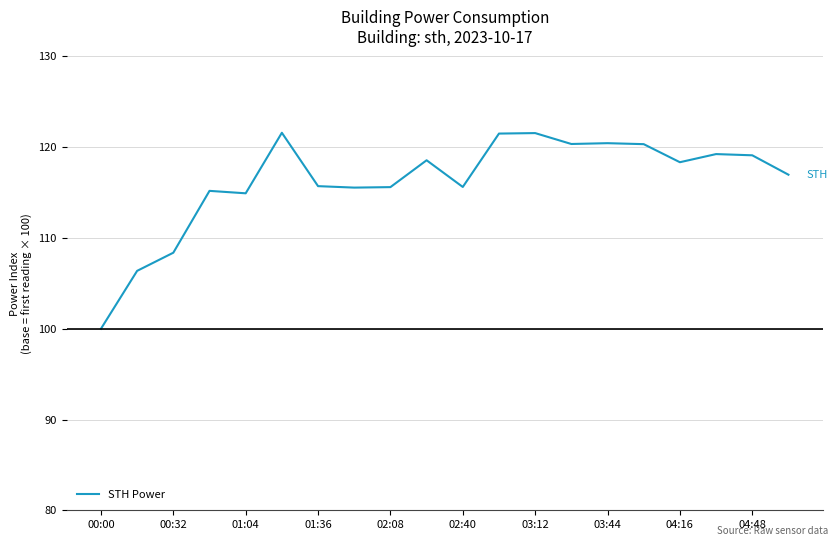

What is the maximum value shown in the chart?

121.6